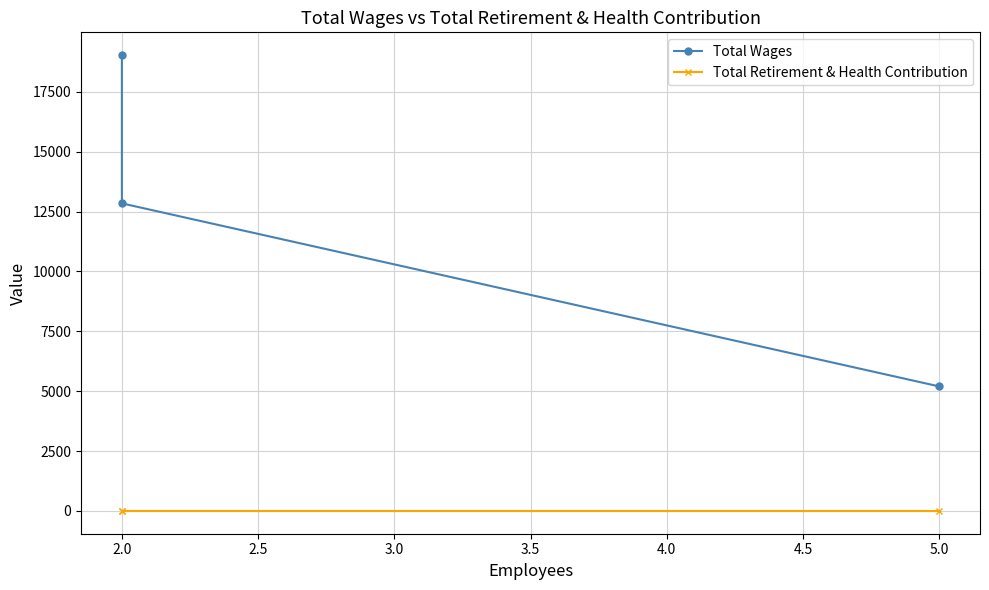

Does the chart display data point markers on the line(s)?

Yes